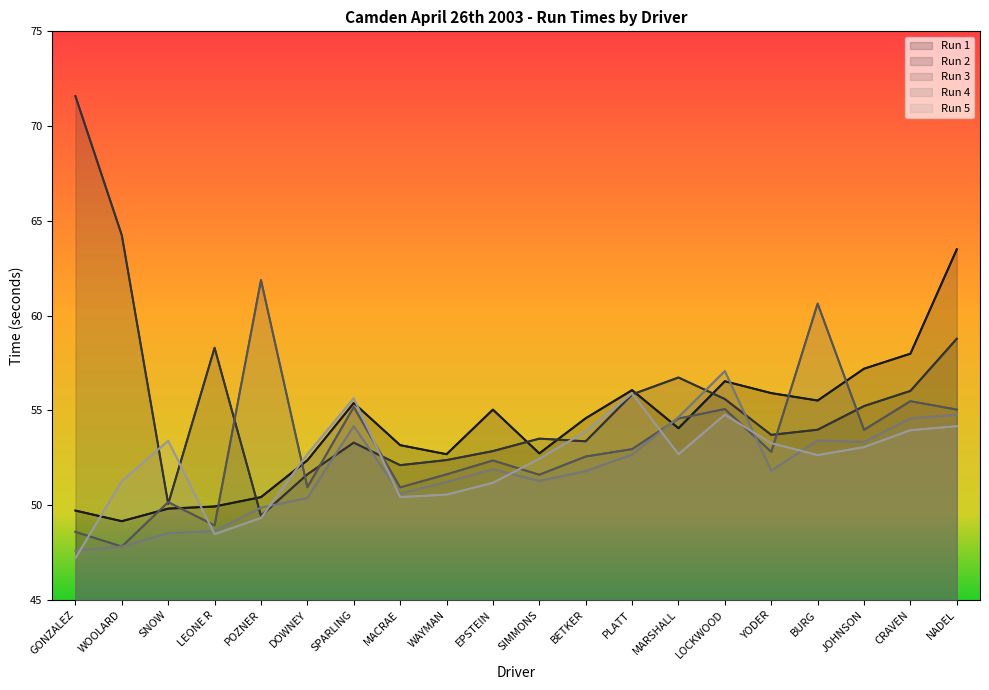

Between SPARLING and CRAVEN, which series saw the biggest shift?

Run 2